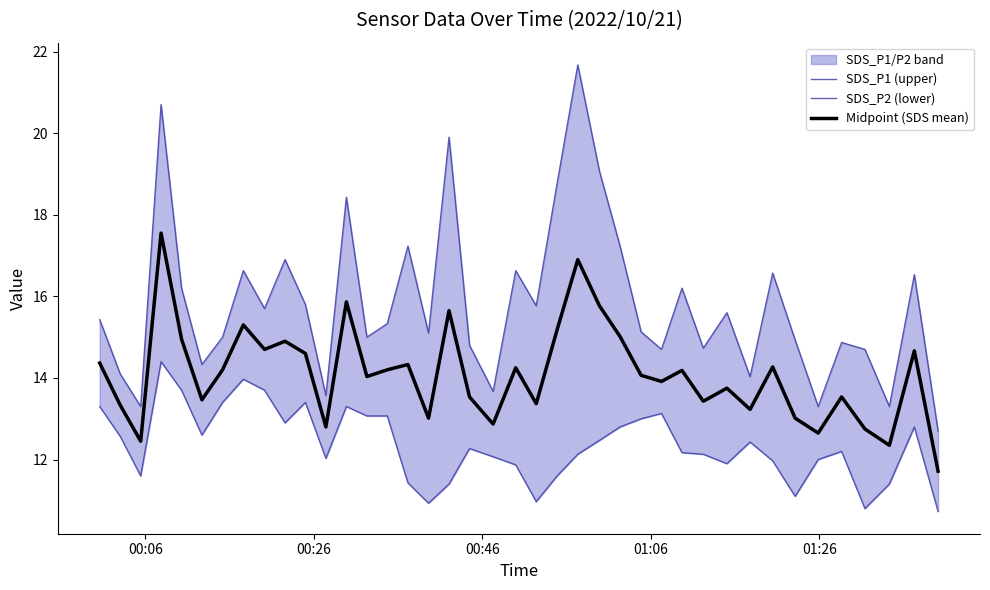

What are all the series names shown in the legend?

SDS_P1 (upper), SDS_P2 (lower), Midpoint (SDS mean)